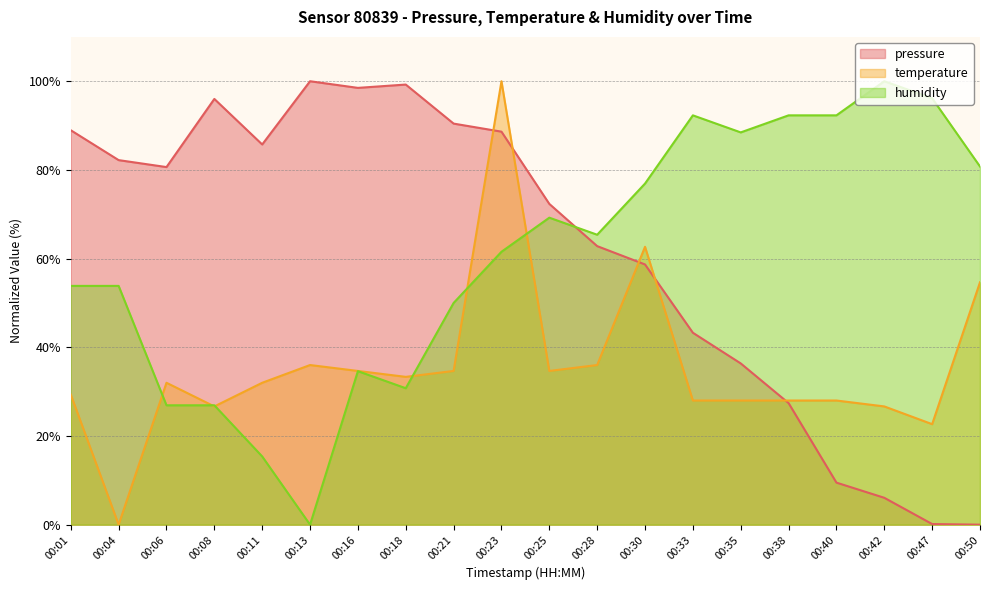

How many distinct data groups are displayed?

3